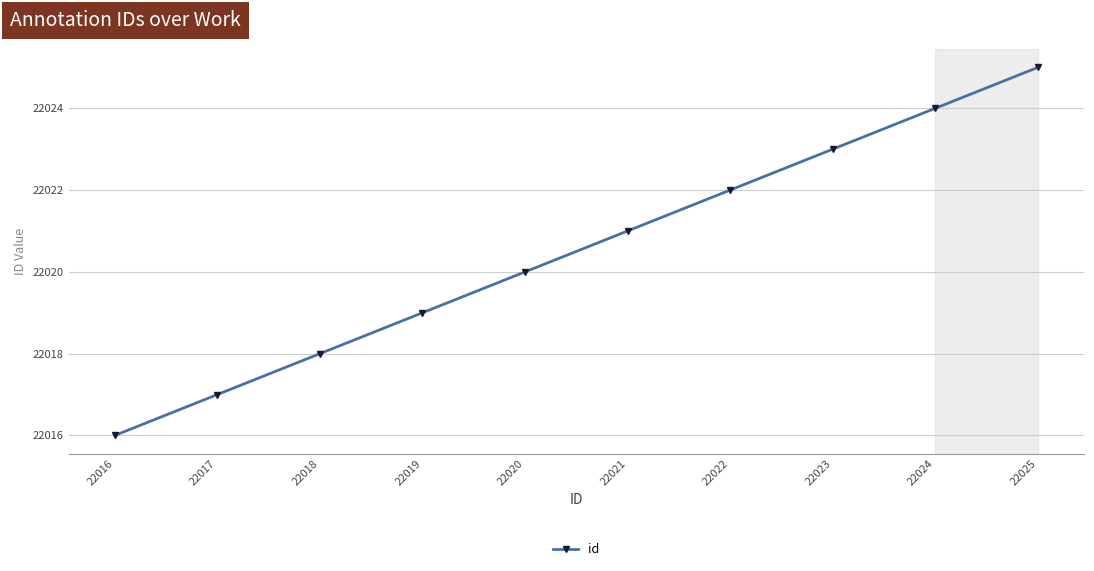

What is the minimum value shown in the chart?

22016